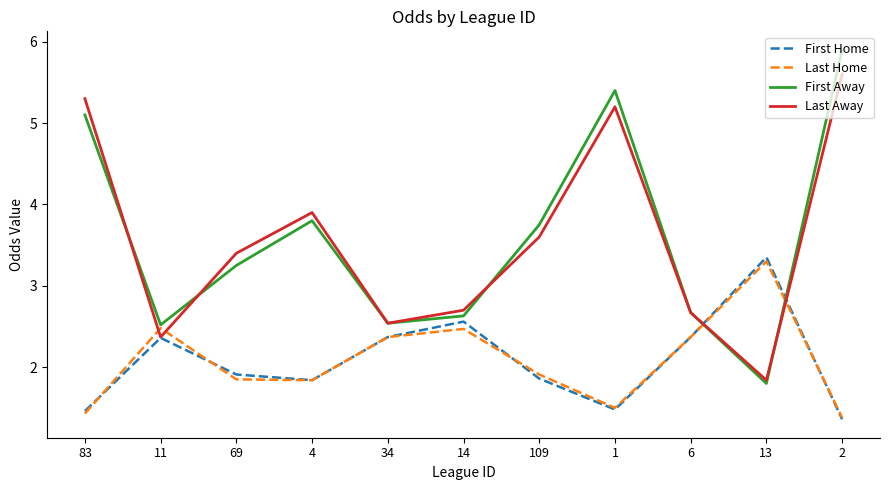

What is the sum of the Last Home values at 34 and 6?

4.7